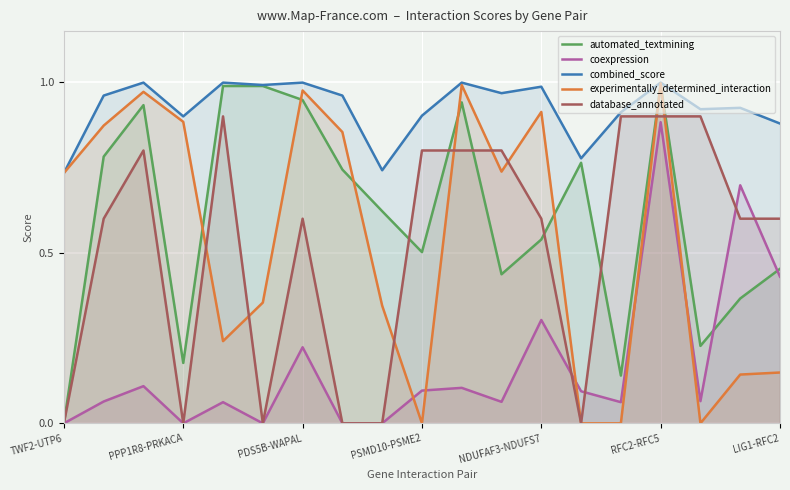

True or false: combined_score and coexpression intersect in this chart.

False